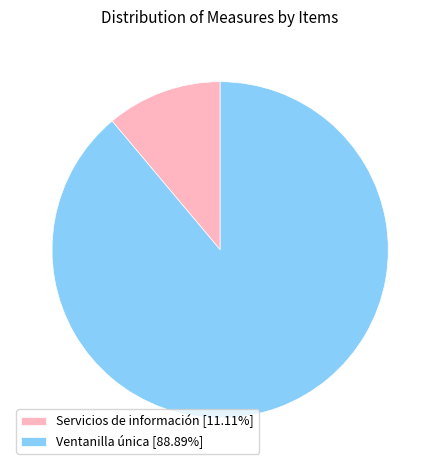

Approximately how many times larger is the value at Ventanilla única [88.89%] compared to Servicios de información [11.11%]?

8.0